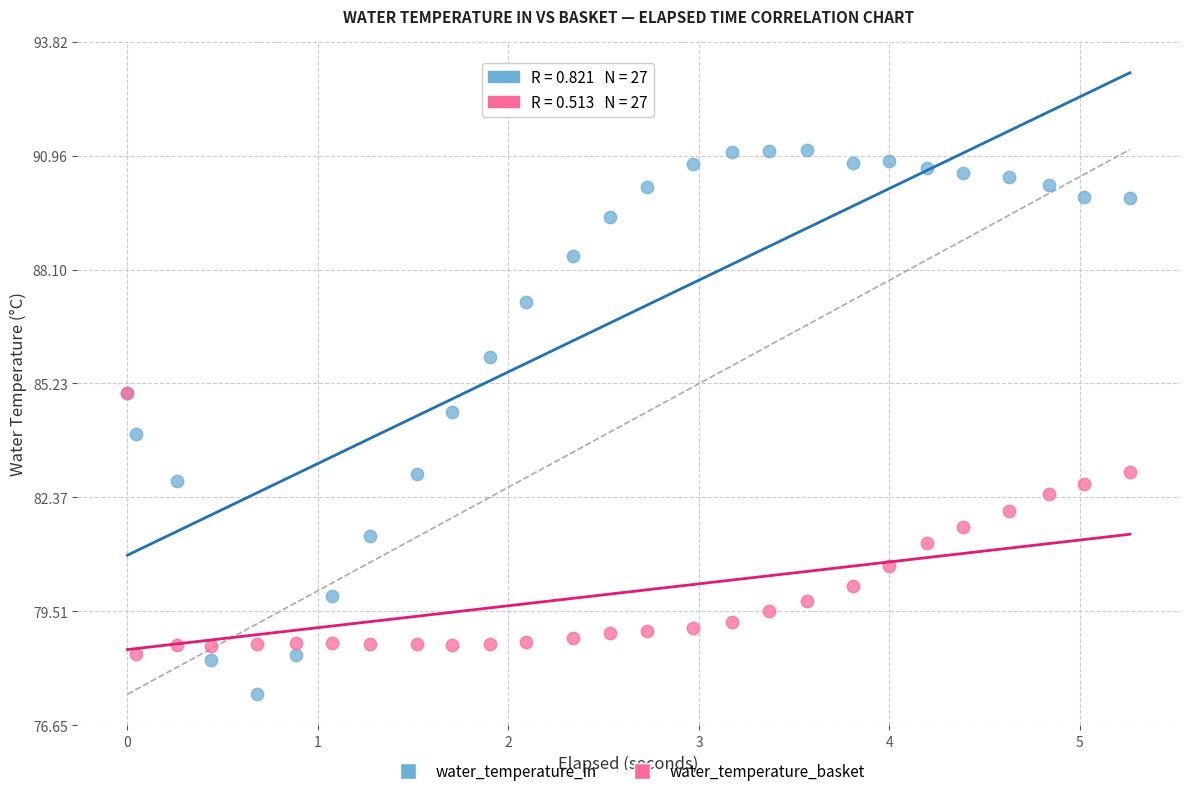

What are all the series names shown in the legend?

water_temperature_in, water_temperature_basket